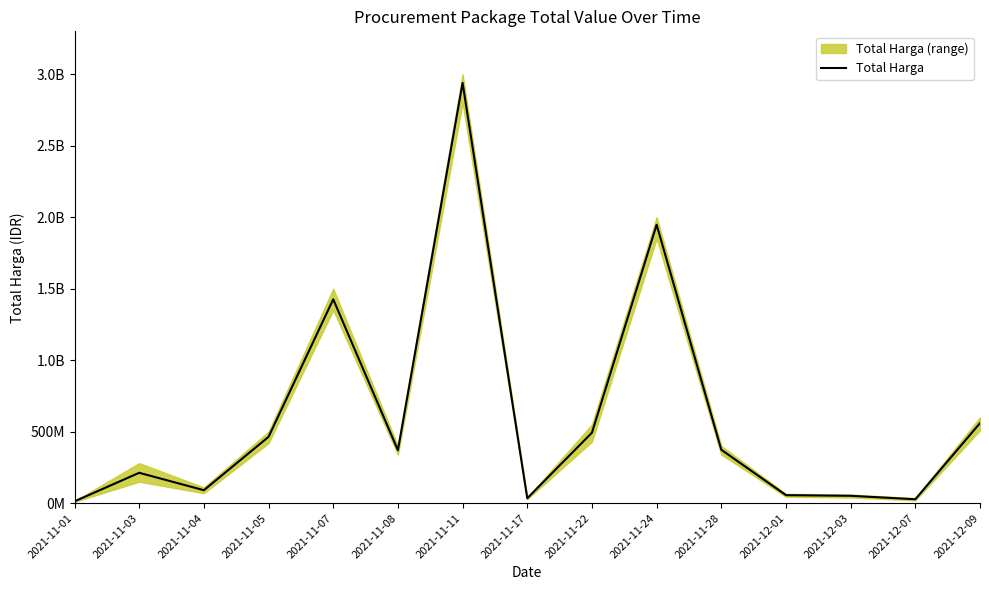

At which category does the data reach its first local peak?

2021-11-03